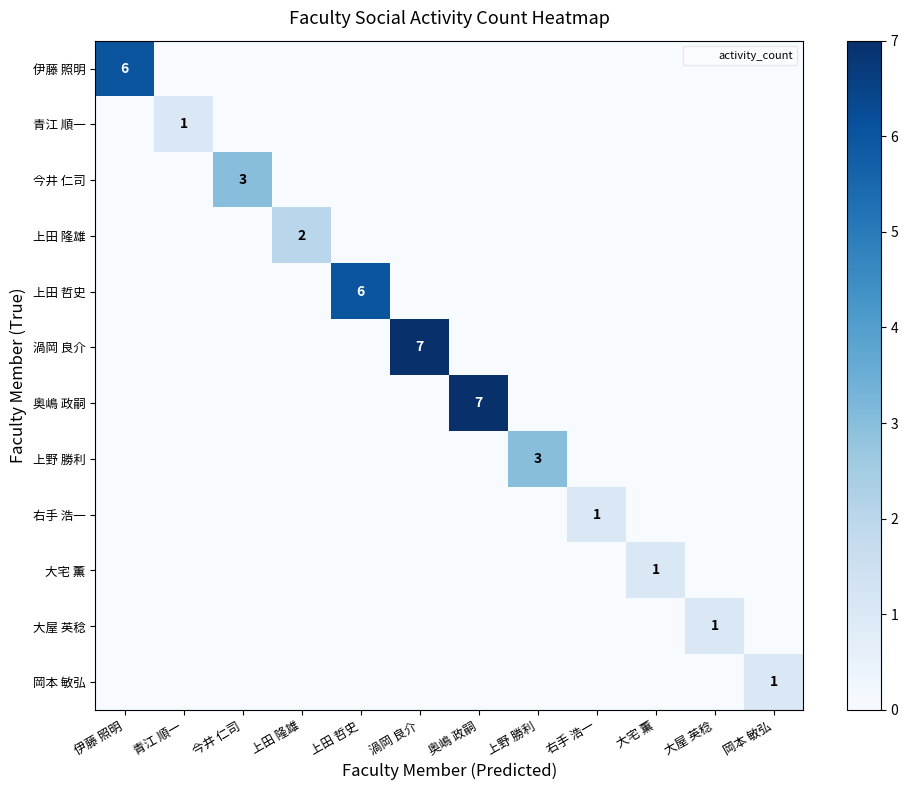

The 大宅 薫 series shows 1 at 大宅 薫. True or false?

True